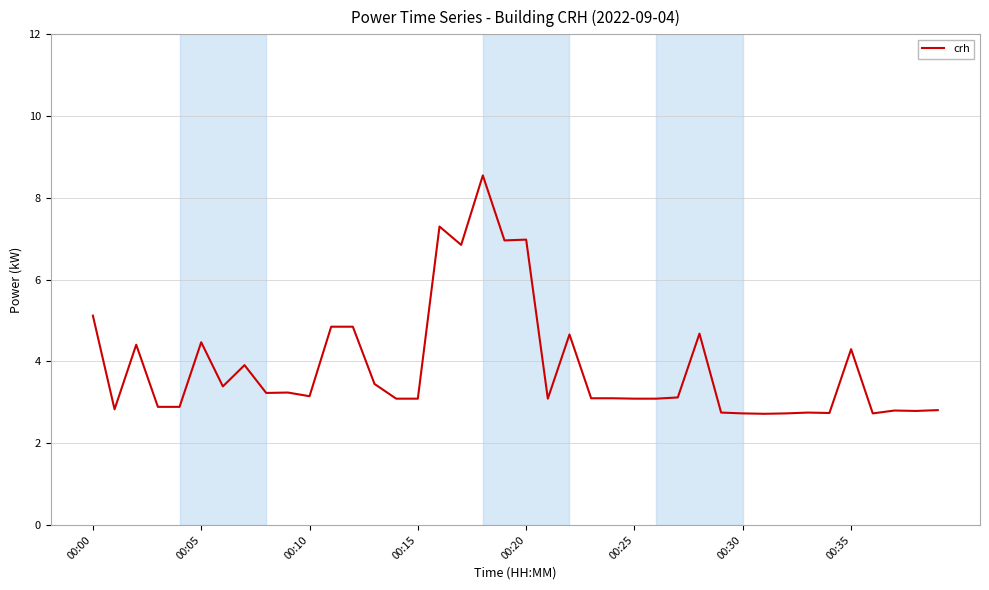

What is the minimum value shown in the chart?

2.7